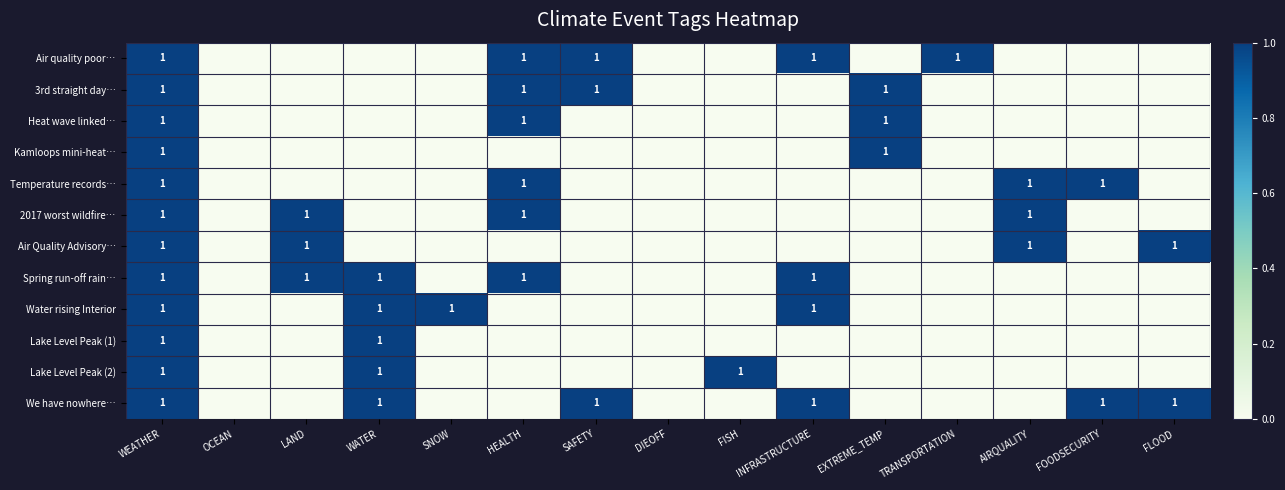

The Air Quality Advisory… series shows 2 at LAND. True or false?

False